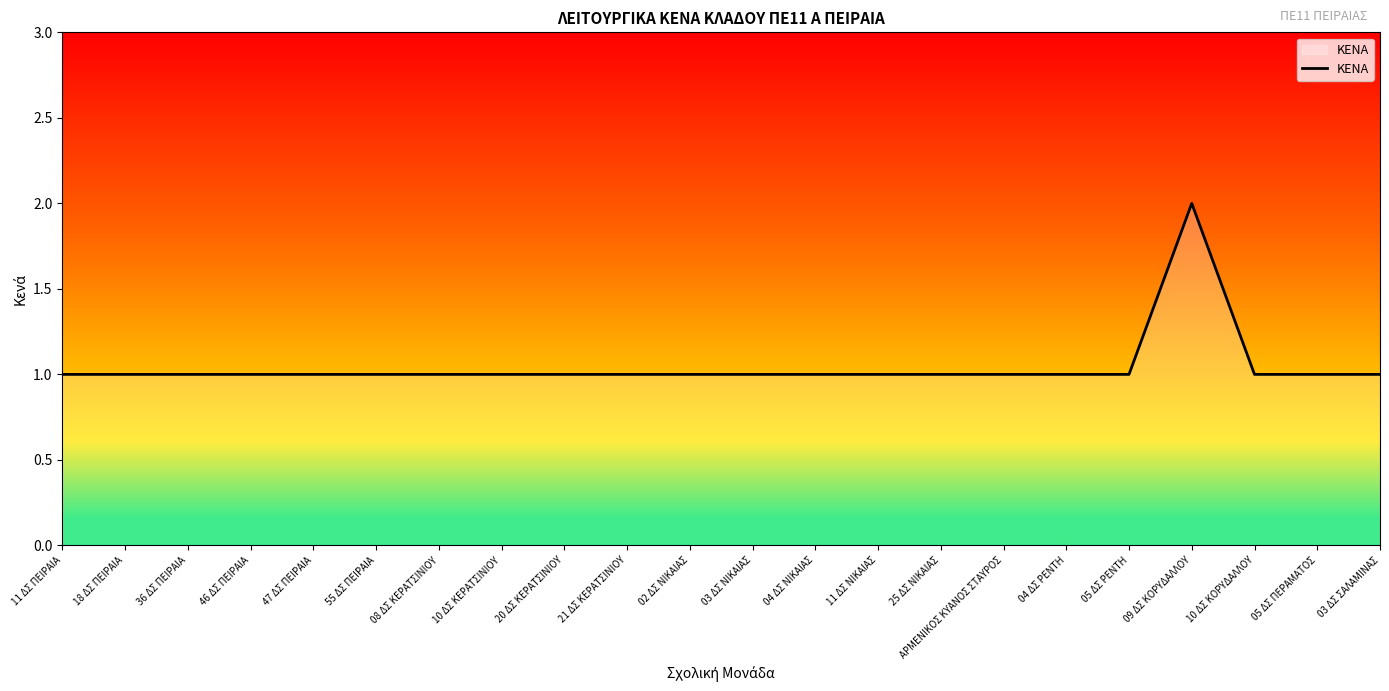

Reading left to right, list all the values displayed in this chart.

1	1	1	1	1	1	1	1	1	1	1	1	1	1	1	1	1	1	2	1	1	1